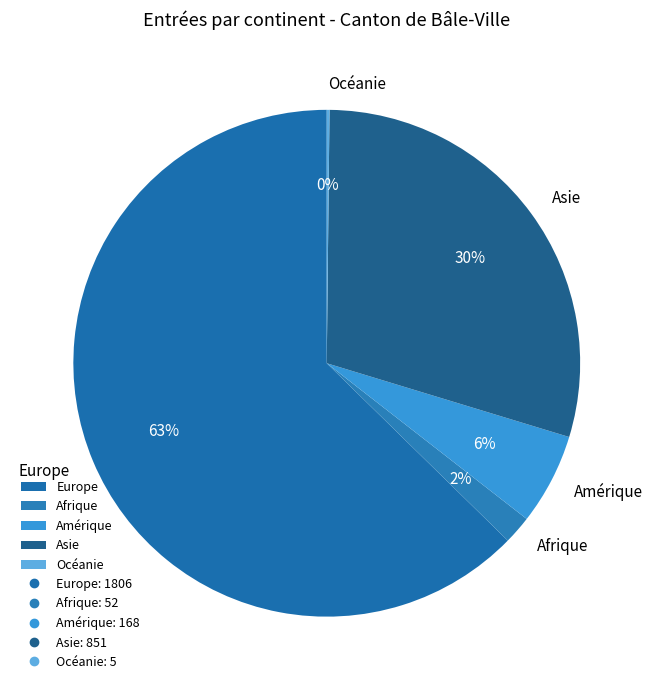

The Amérique slice represents 6% of the pie. True or false?

True